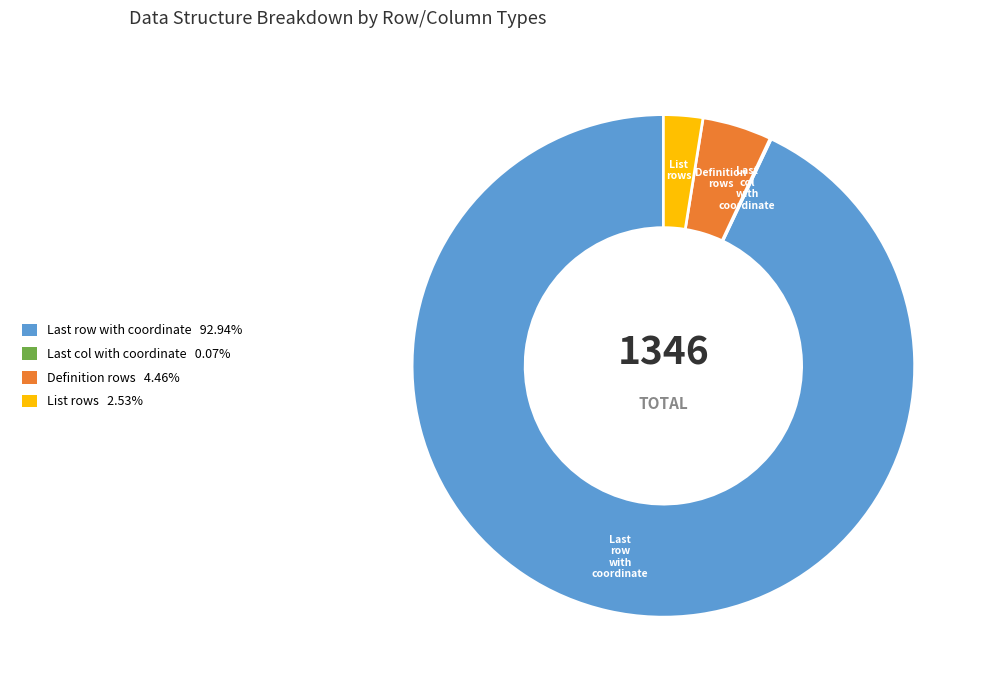

Which slice is the largest?

Last row with coordinate